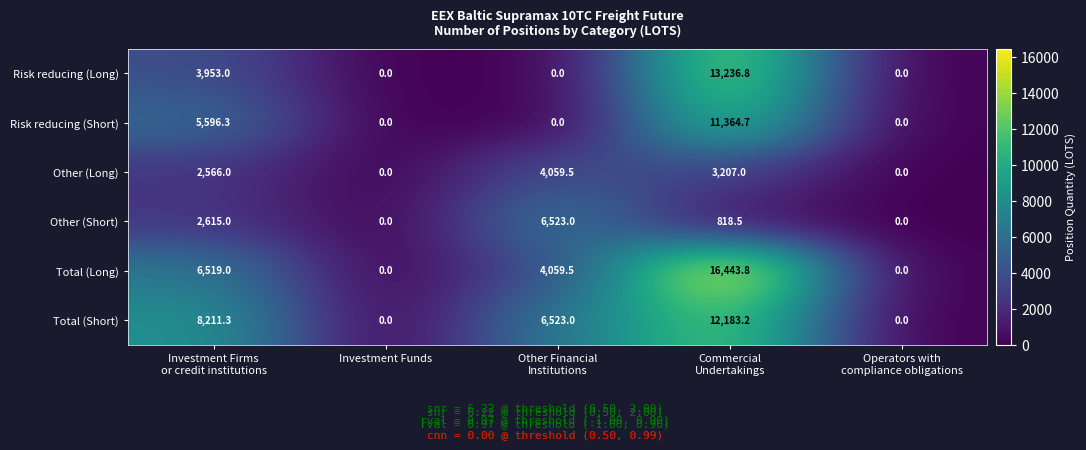

Reading left to right, extract all data points from this chart.

Risk reducing (Long): 3953.0	0.0	0.0	13236.8	0.0
Risk reducing (Short): 5596.3	0.0	0.0	11364.7	0.0
Other (Long): 2566.0	0.0	4059.5	3207.0	0.0
Other (Short): 2615.0	0.0	6523.0	818.5	0.0
Total (Long): 6519.0	0.0	4059.5	16443.8	0.0
Total (Short): 8211.3	0.0	6523.0	12183.2	0.0